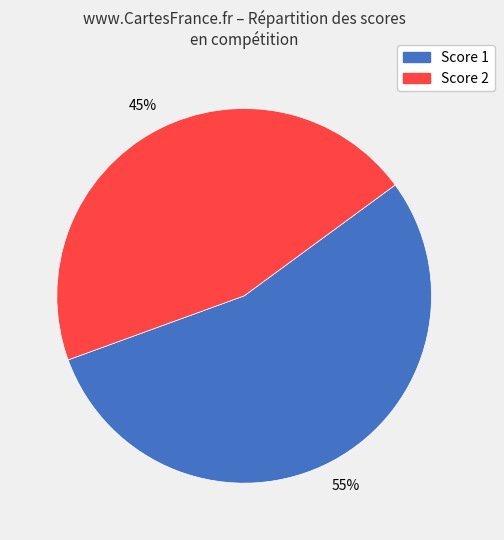

To the nearest percent, what is the average slice percentage?

50%